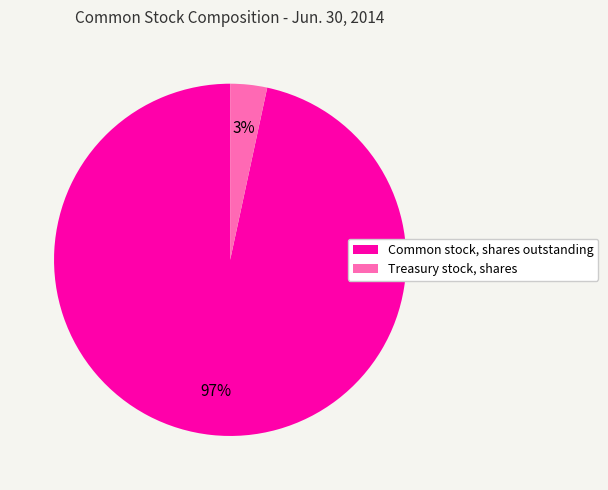

How many slices are in this pie chart?

2